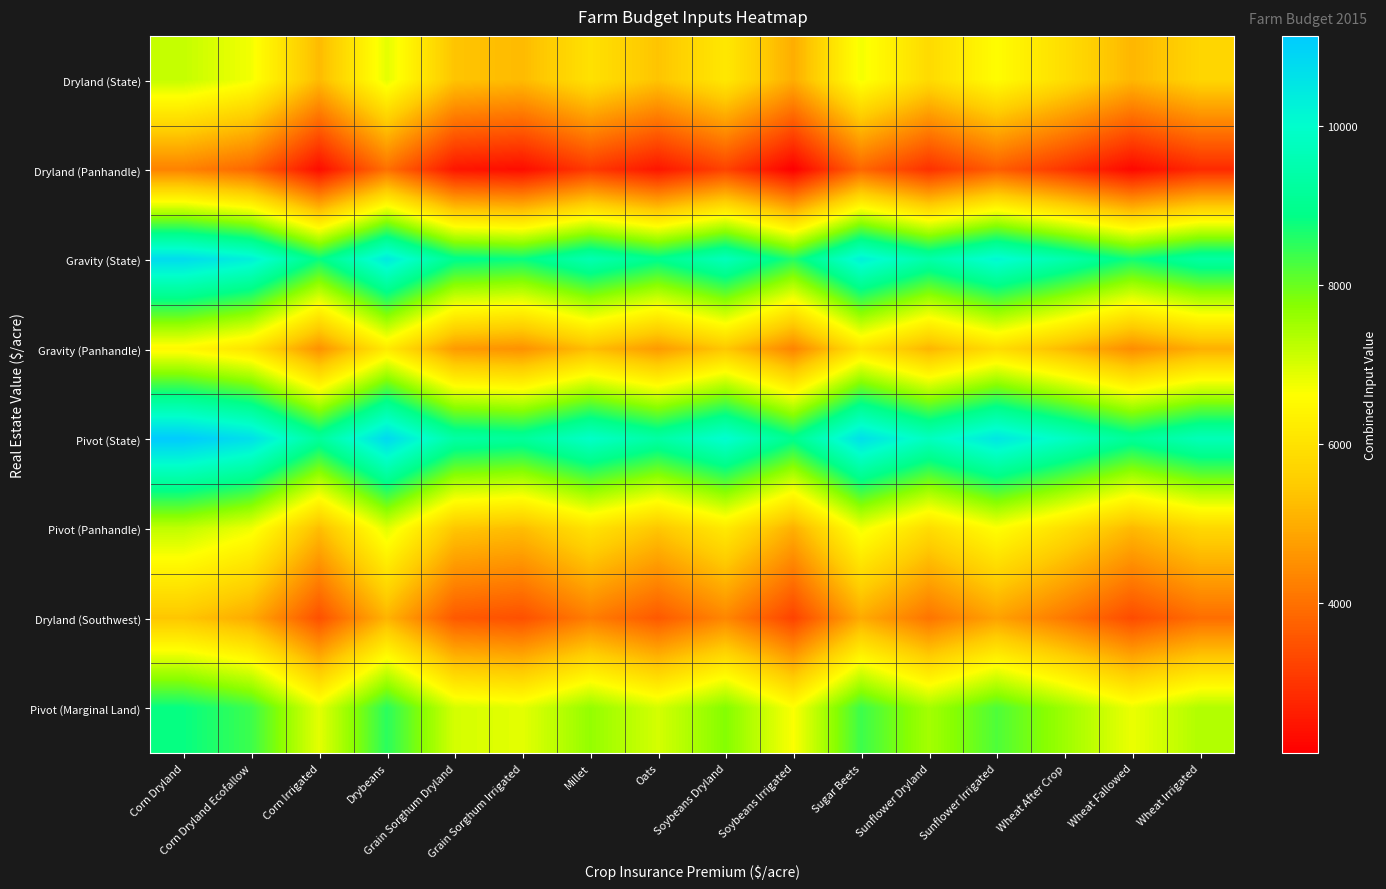

At which category is the sum across all series the highest?

Corn Dryland